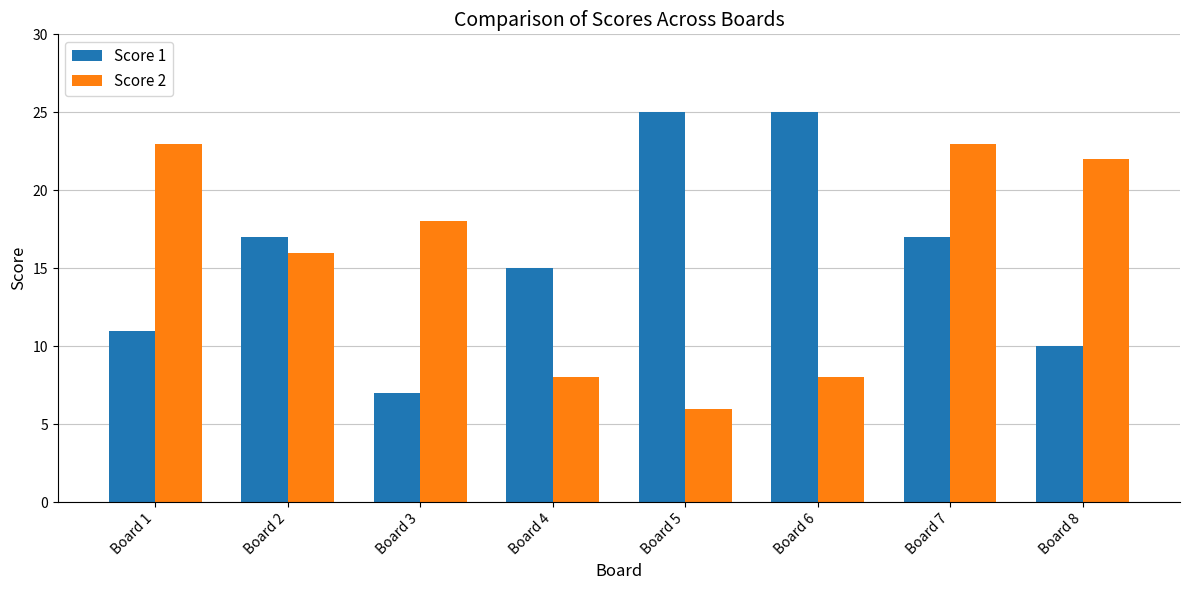

Which series has the largest total across all categories?

Score 1